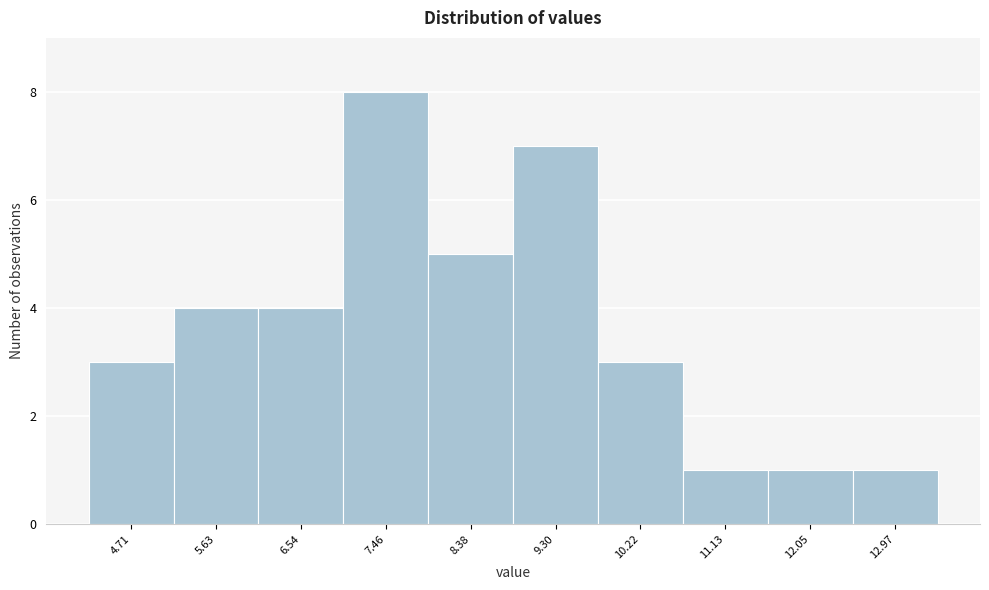

Reading left to right, list every bar in this chart as the range it spans on the x-axis followed by its height. Neither the bar edges nor the heights are printed on the chart, so give them approximately, as read against the axes.

4.3 to 5.2: 3
5.2 to 6.1: 4
6.1 to 7.0: 4
7.0 to 7.9: 8
7.9 to 8.8: 5
8.8 to 9.8: 7
9.8 to 10.7: 3
10.7 to 11.6: 1
11.6 to 12.5: 1
12.5 to 13.4: 1